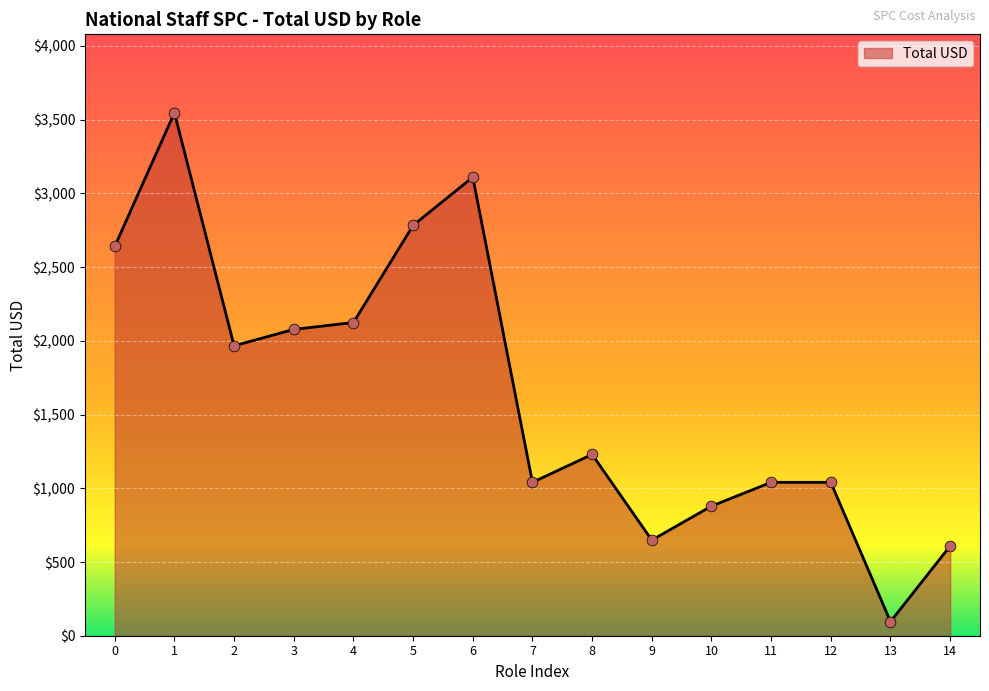

Between 6 and 10, which is larger?

6